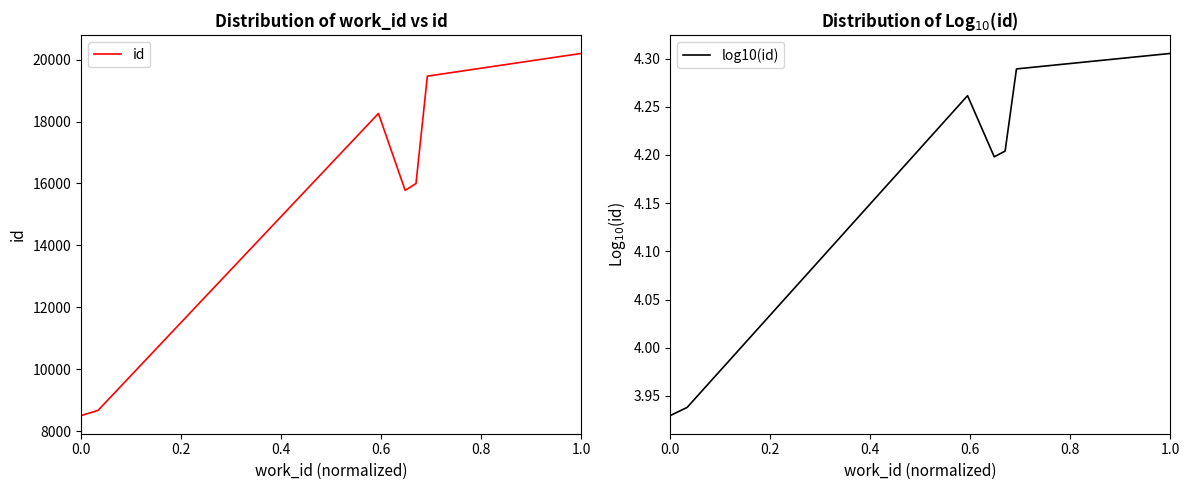

What is the highest value of the id series?

20198